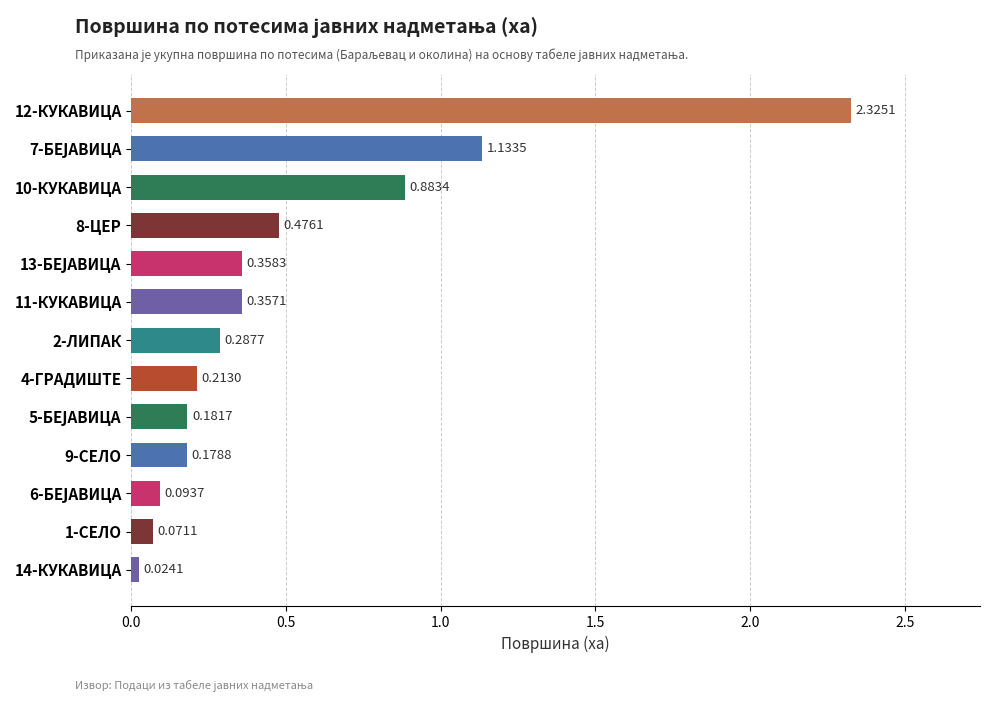

At which category does the chart reach its minimum across all series?

14-КУКАВИЦА